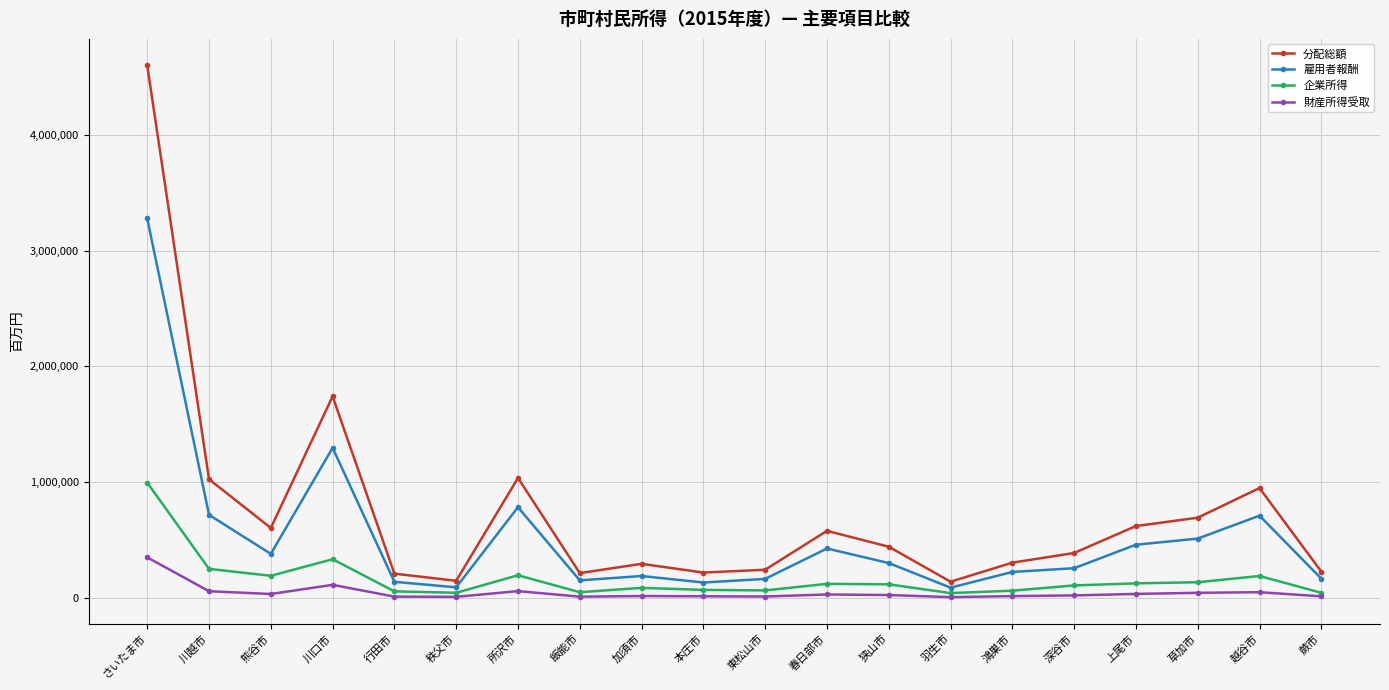

How many values in the 財産所得受取 series are below 26822?

10